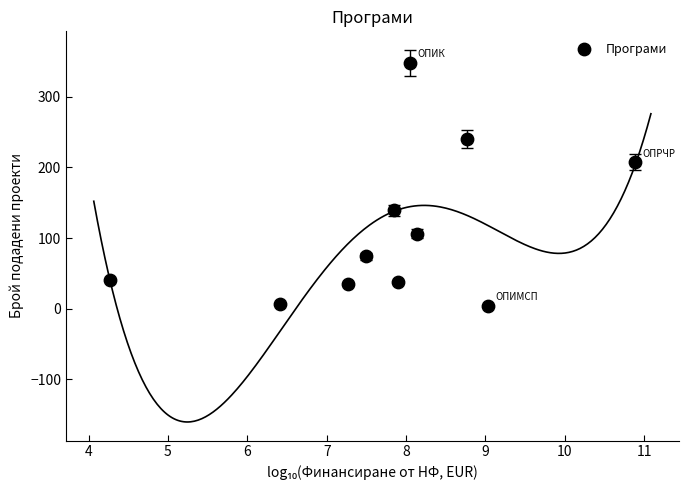

What is the average Y value?

112